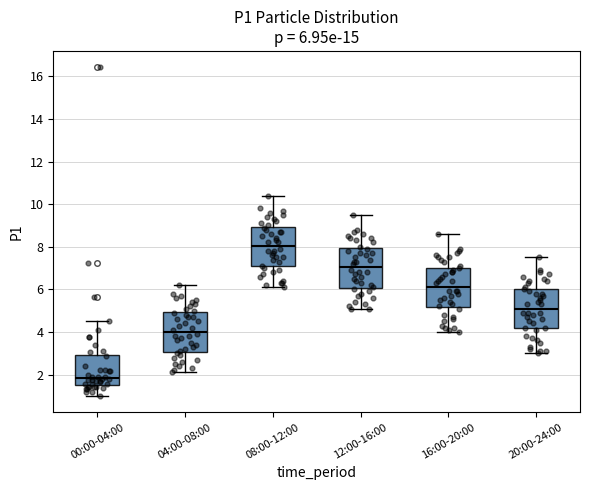

Which box has the lowest median line?

00:00-04:00